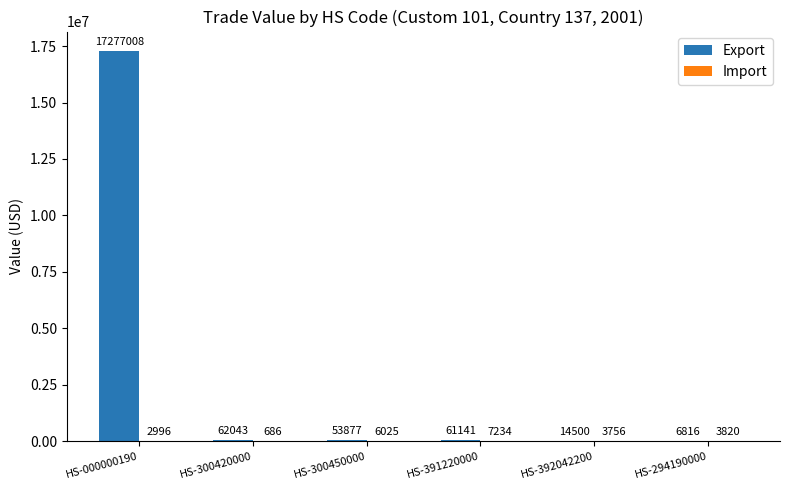

Are the bars grouped side by side (vs. stacked)?

Yes